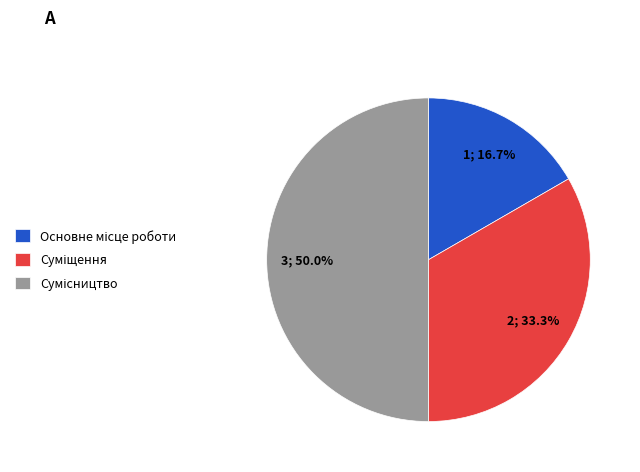

How many slices are in this pie chart?

3